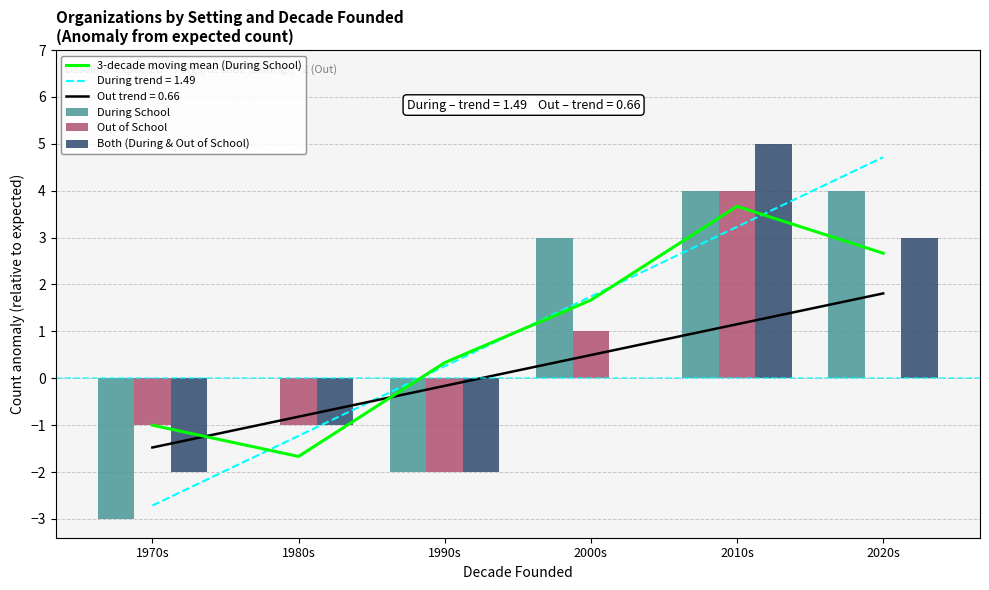

How many values in During School are below zero?

2